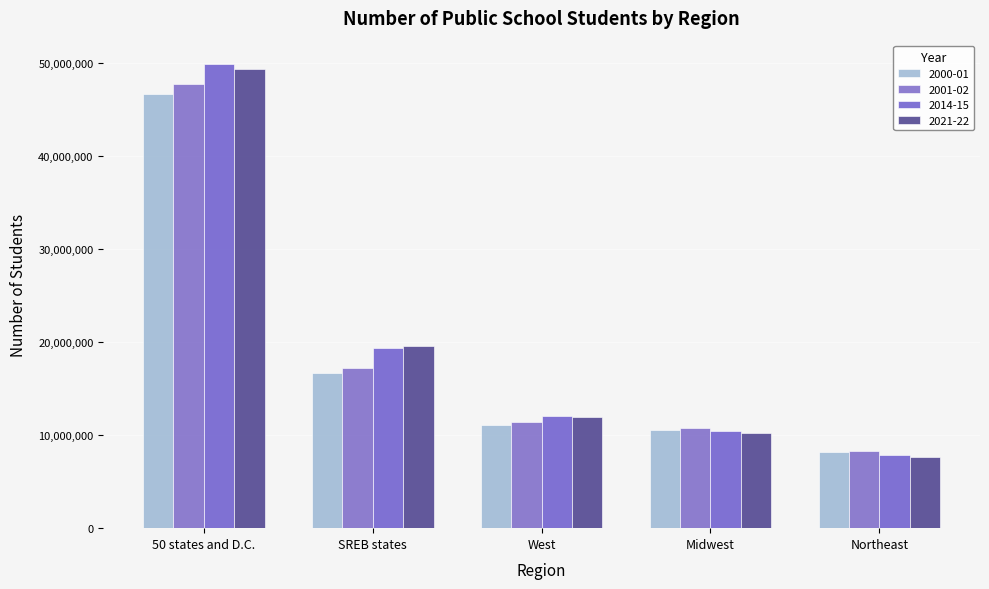

Does the chart contain stacked bars?

No